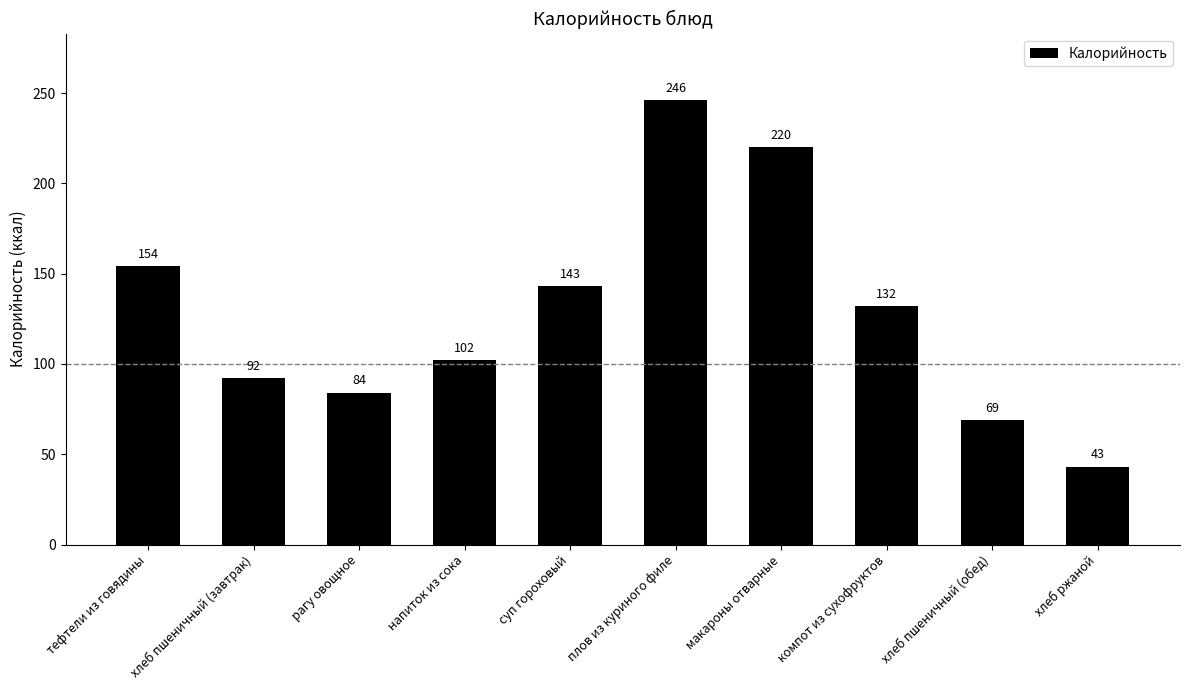

What value does the data have at хлеб ржаной, to the nearest 5?

45